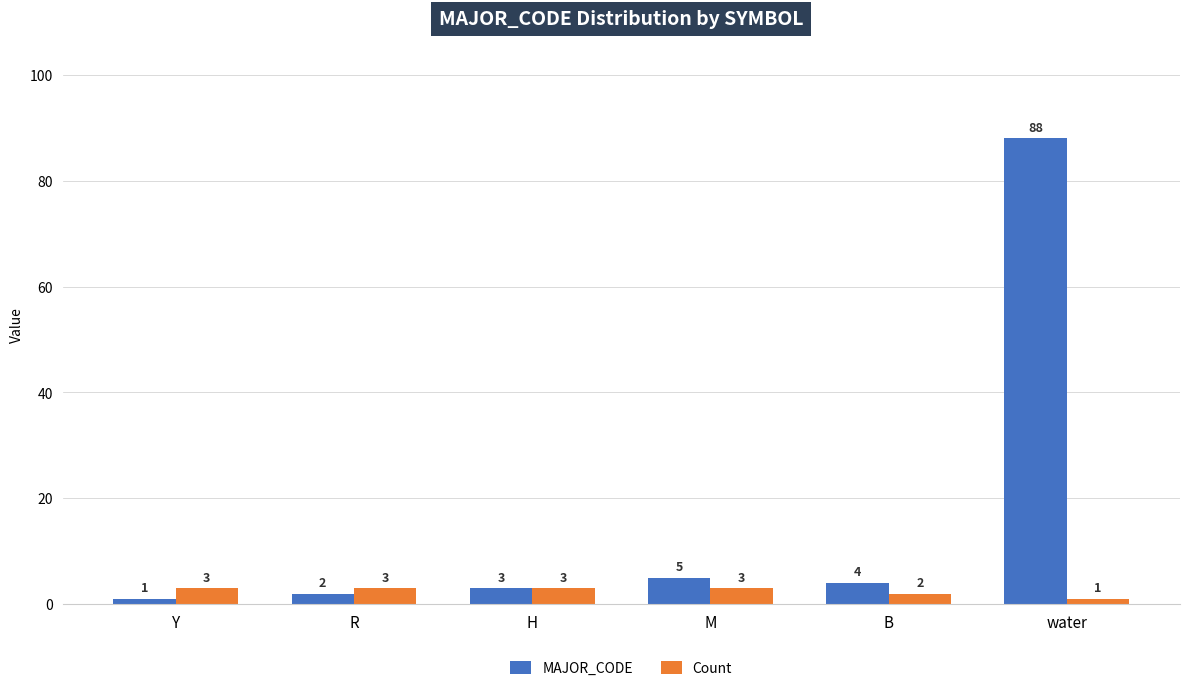

True or false: MAJOR_CODE has a value of 2 at R.

True